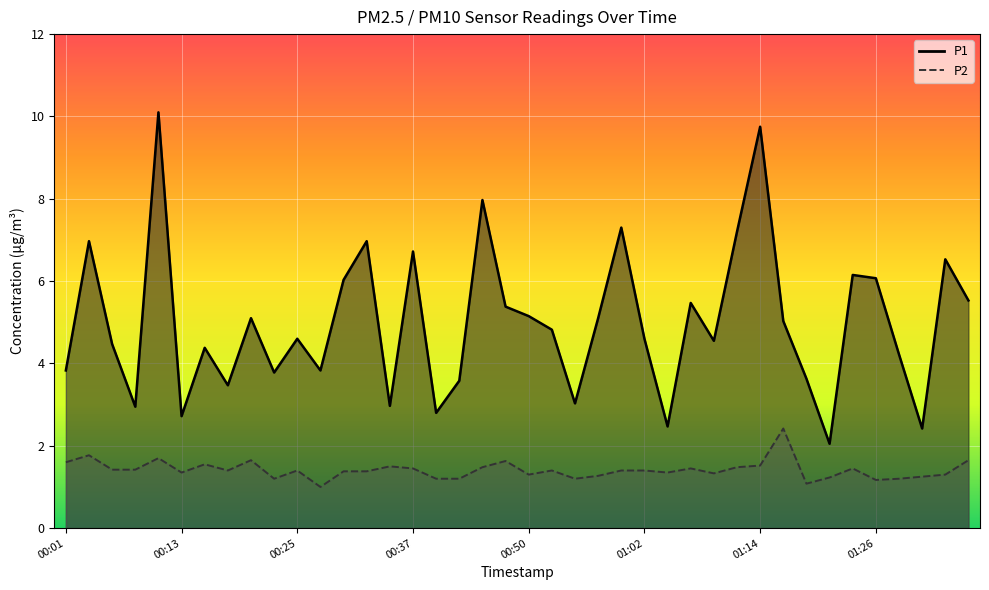

What is the difference between the maximum and second lowest values in the P2 series?

1.3